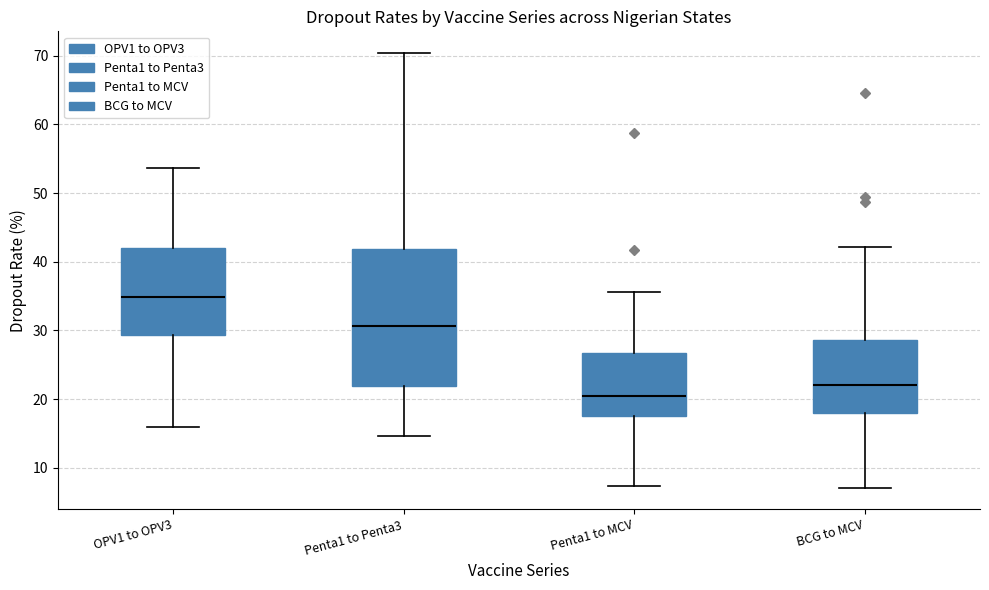

Where is the upper edge of the box for Penta1 to Penta3 on the y-axis? The values are not printed on the chart, so give them approximately, as read against the axis.

42